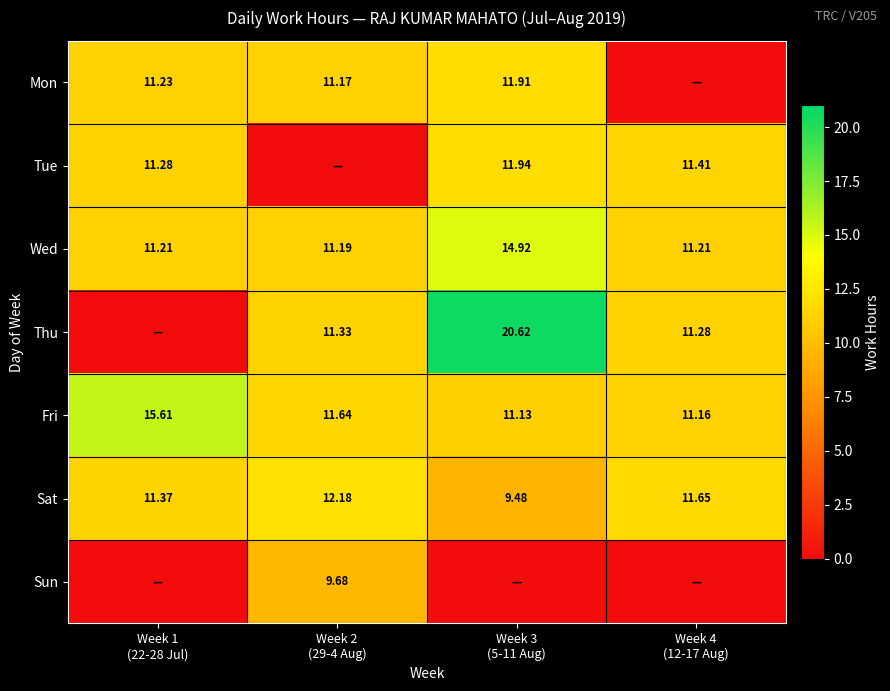

Rank the series at Week 3 (5-11 Aug) from highest to lowest value.

Thu, Wed, Tue, Mon, Fri, Sat, Sun